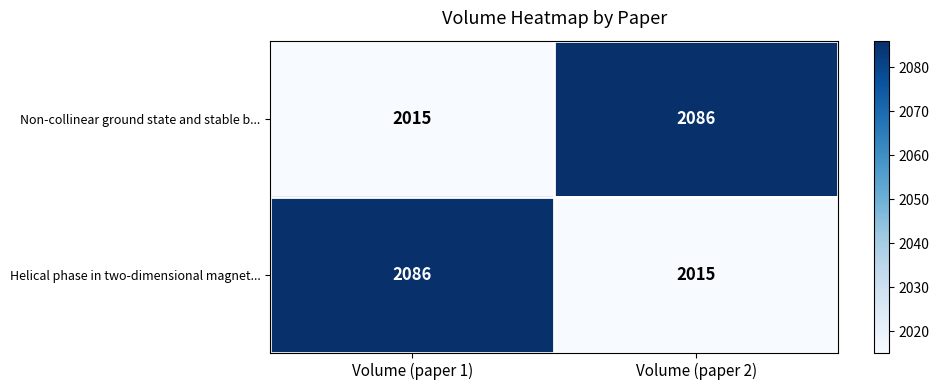

Read the Helical phase in two-dimensional magnet... value at Volume (paper 2).

2015